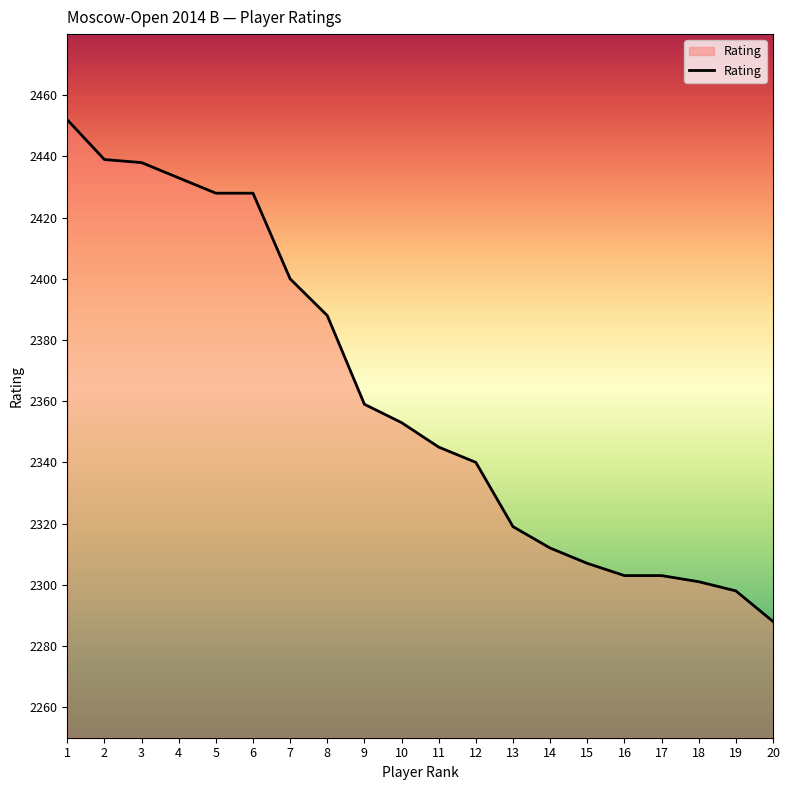

Approximately how many times larger is the value at 17 compared to 3?

0.9